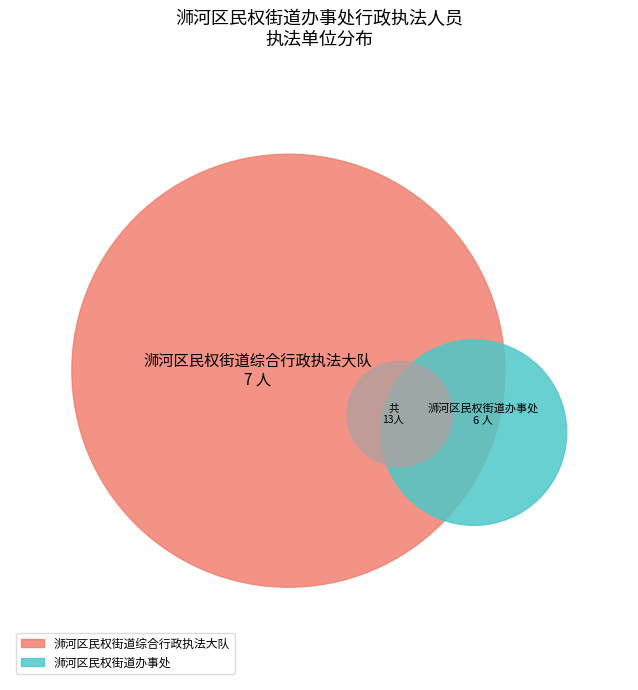

What is the change in value from 浉河区民权街道综合行政执法大队 to 浉河区民权街道办事处?

-1